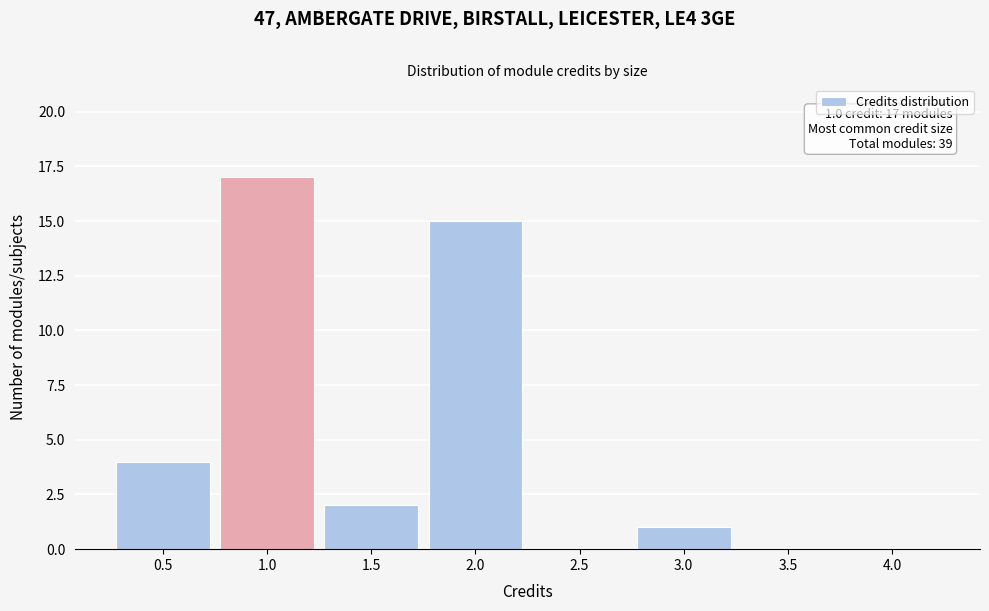

Reading left to right, extract all data points from this chart.

0.5=4	1.0=17	1.5=2	2.0=15	2.5=0	3.0=1	3.5=0	4.0=0